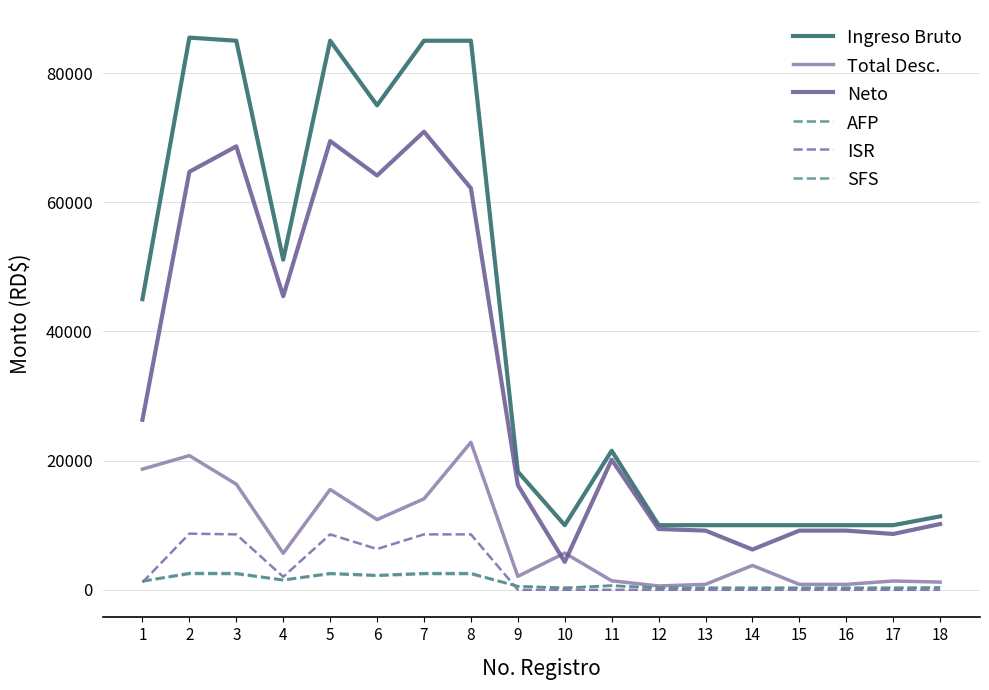

How many lines are shown in the chart?

6